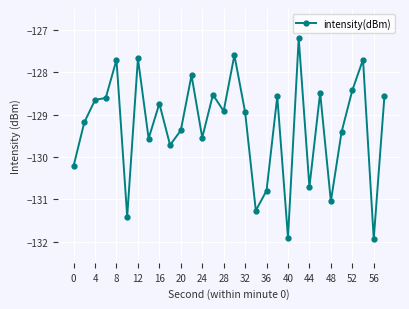

True or false: the data has more than 0 interior local peaks.

True